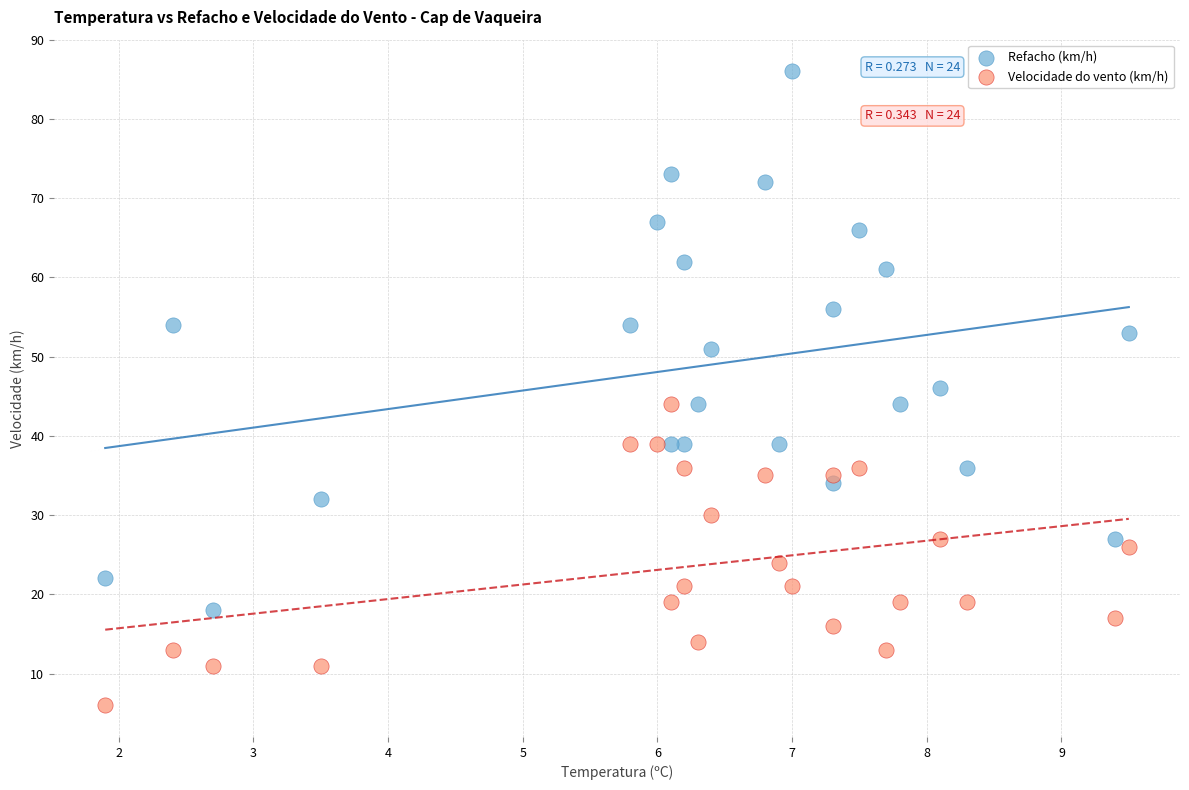

Across all data points, what is the range of Y values (max minus min)?

80